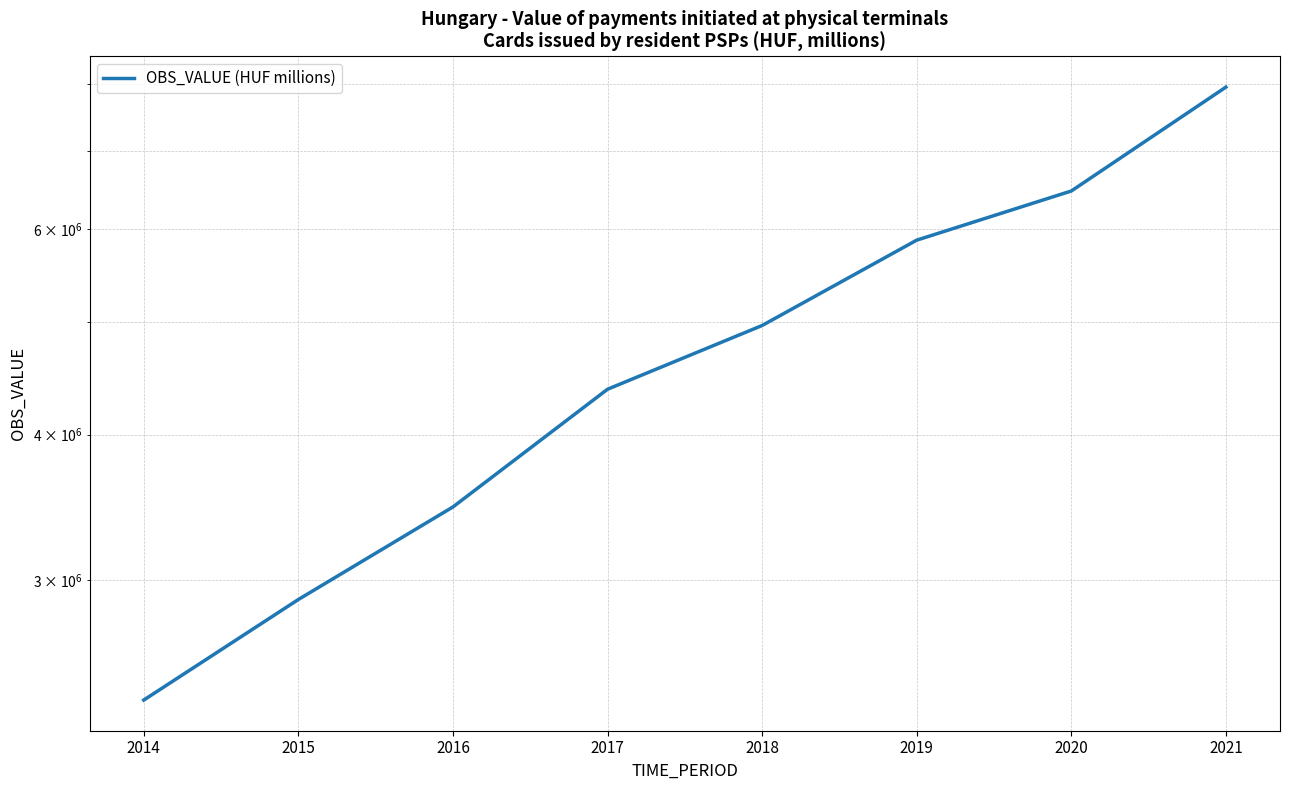

Read the value at 2020.

6471969.5